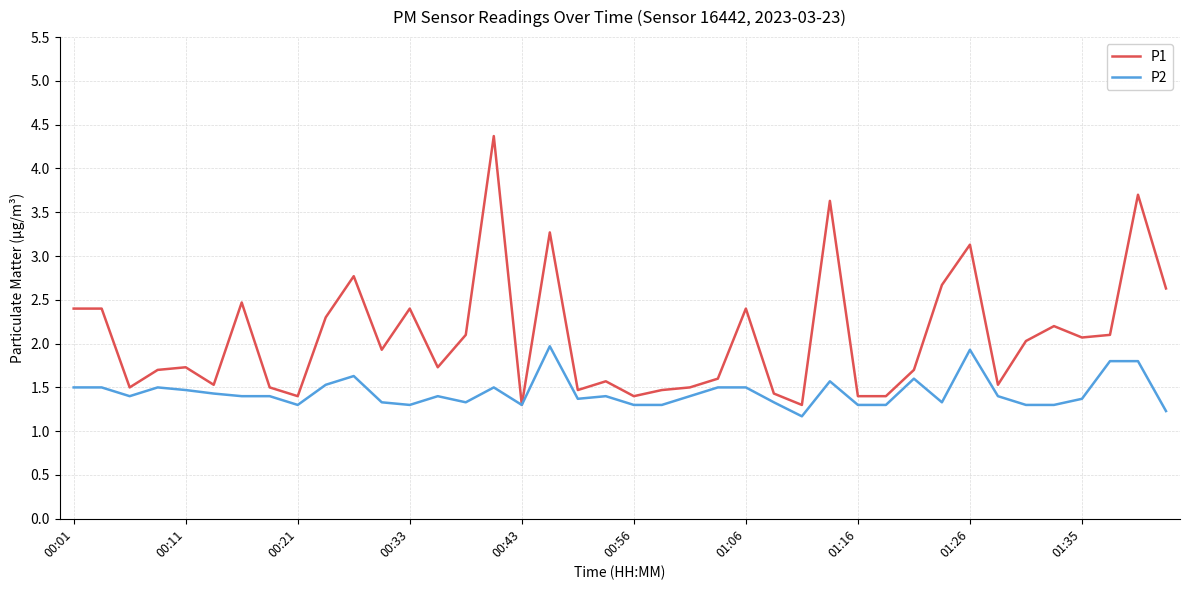

What is the average value of the P2 series?

1.4